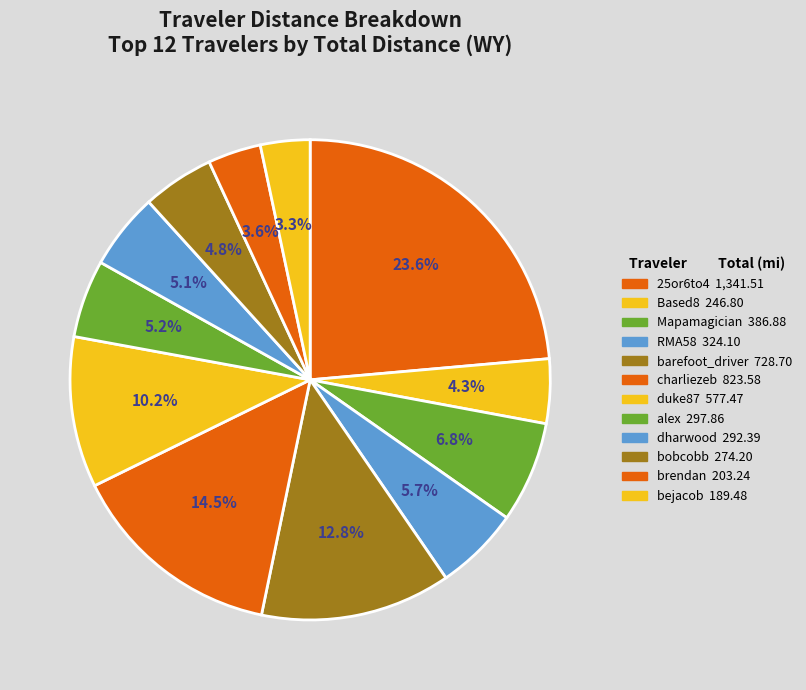

How many slices are in this pie chart?

12